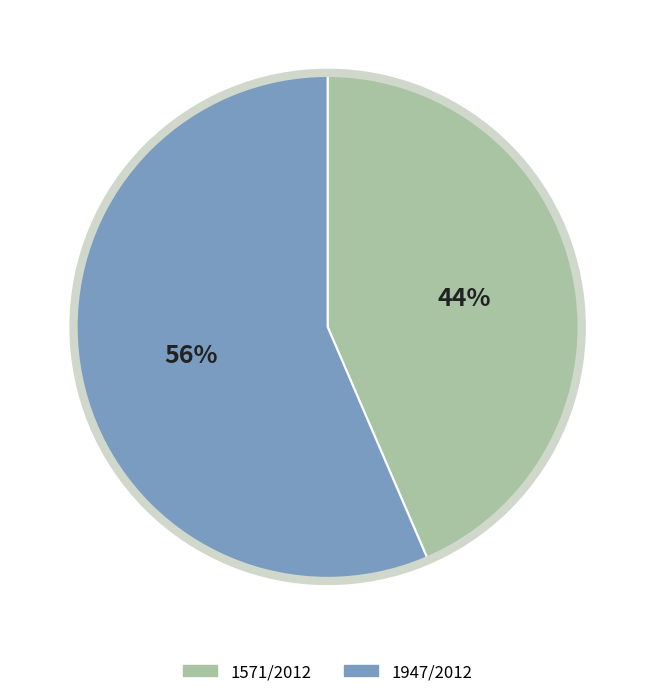

Between 1571/2012 and 1947/2012, which is larger?

1947/2012